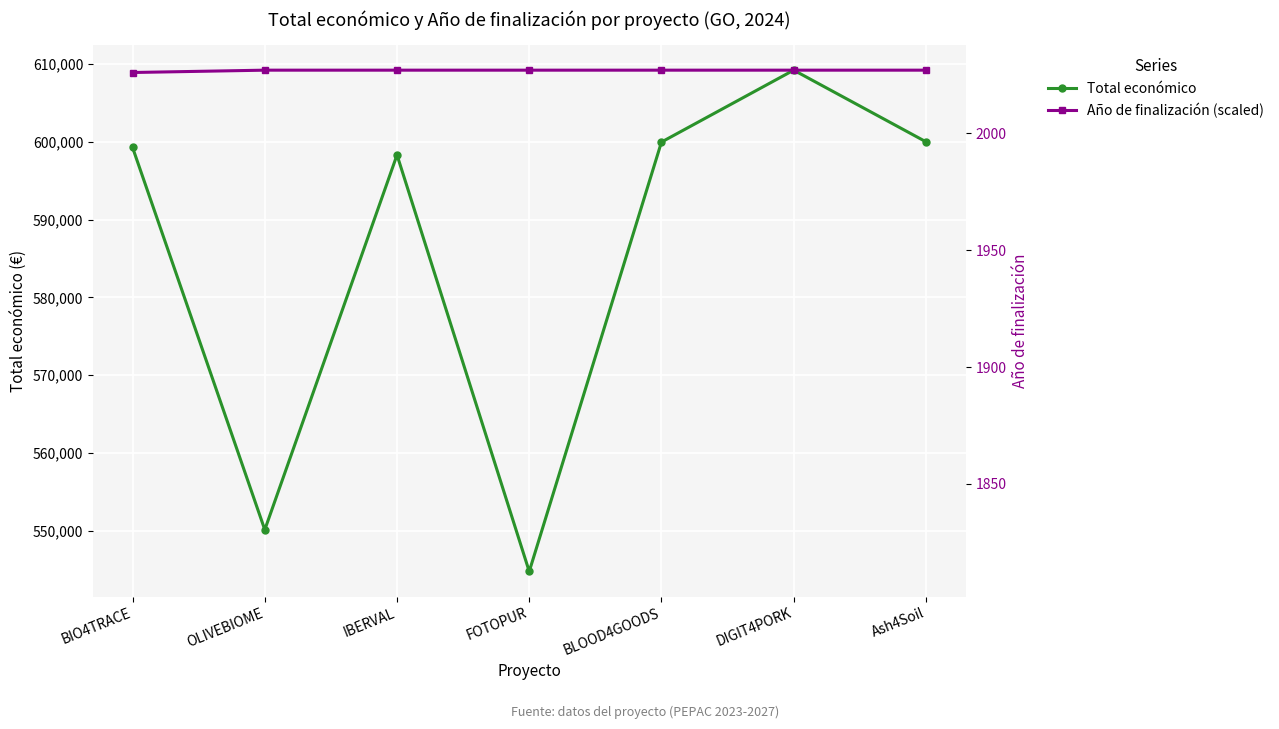

True or false: Año de finalización (scaled) has more than 2 points higher than both neighbors.

False